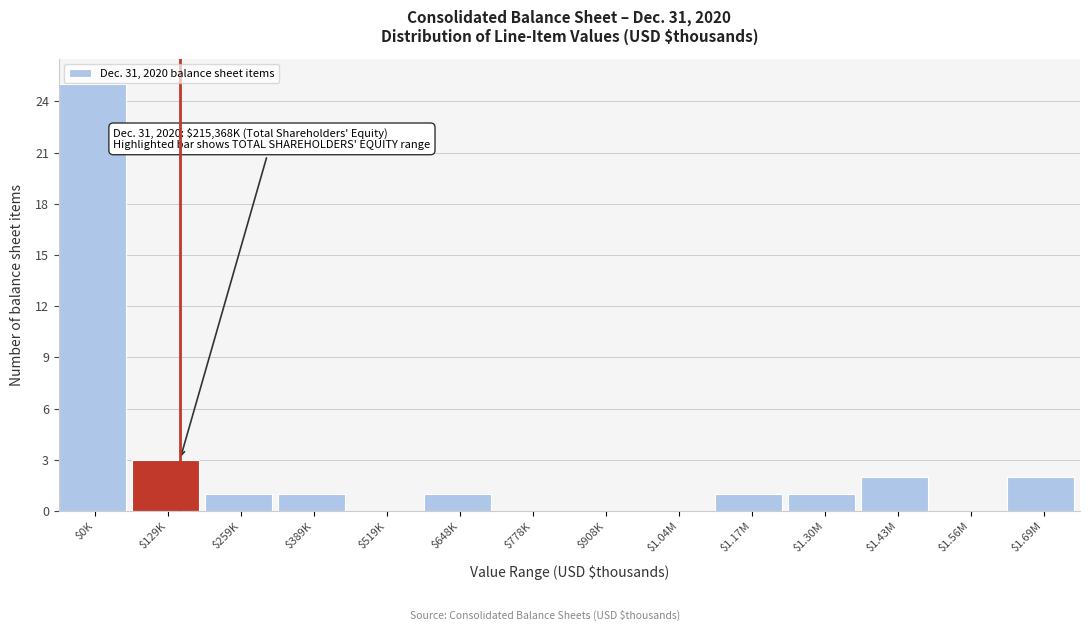

Which label corresponds to the largest value in the chart?

$0K